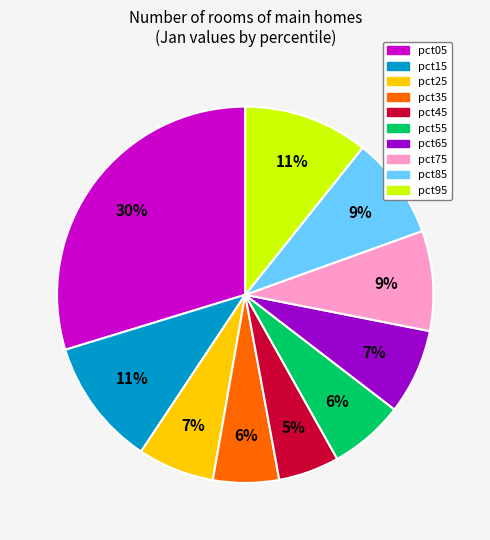

How many segments does this pie chart have?

10